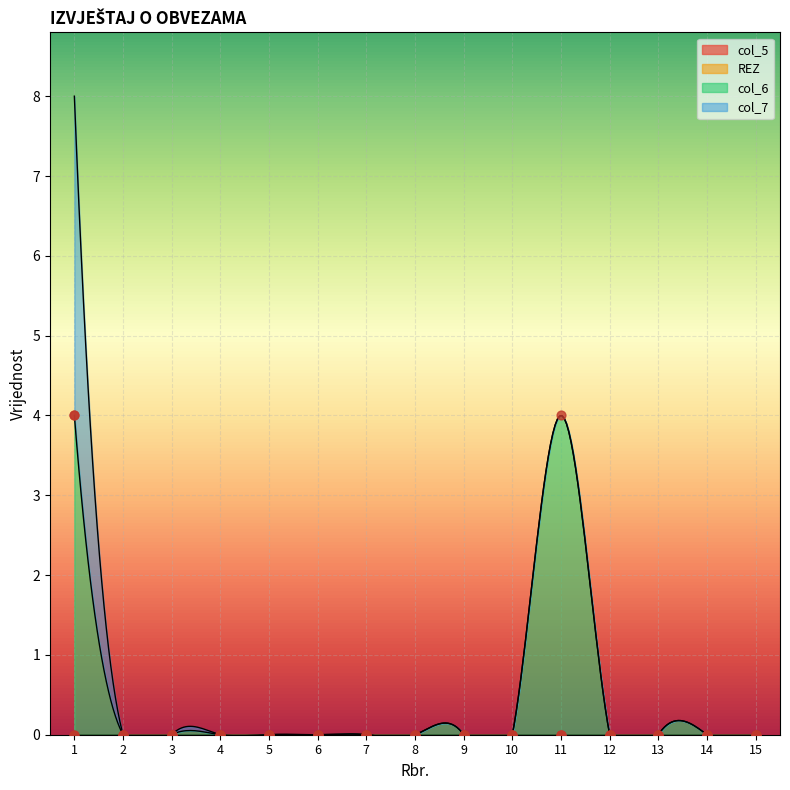

Which series has the widest spread of Y values?

col_6